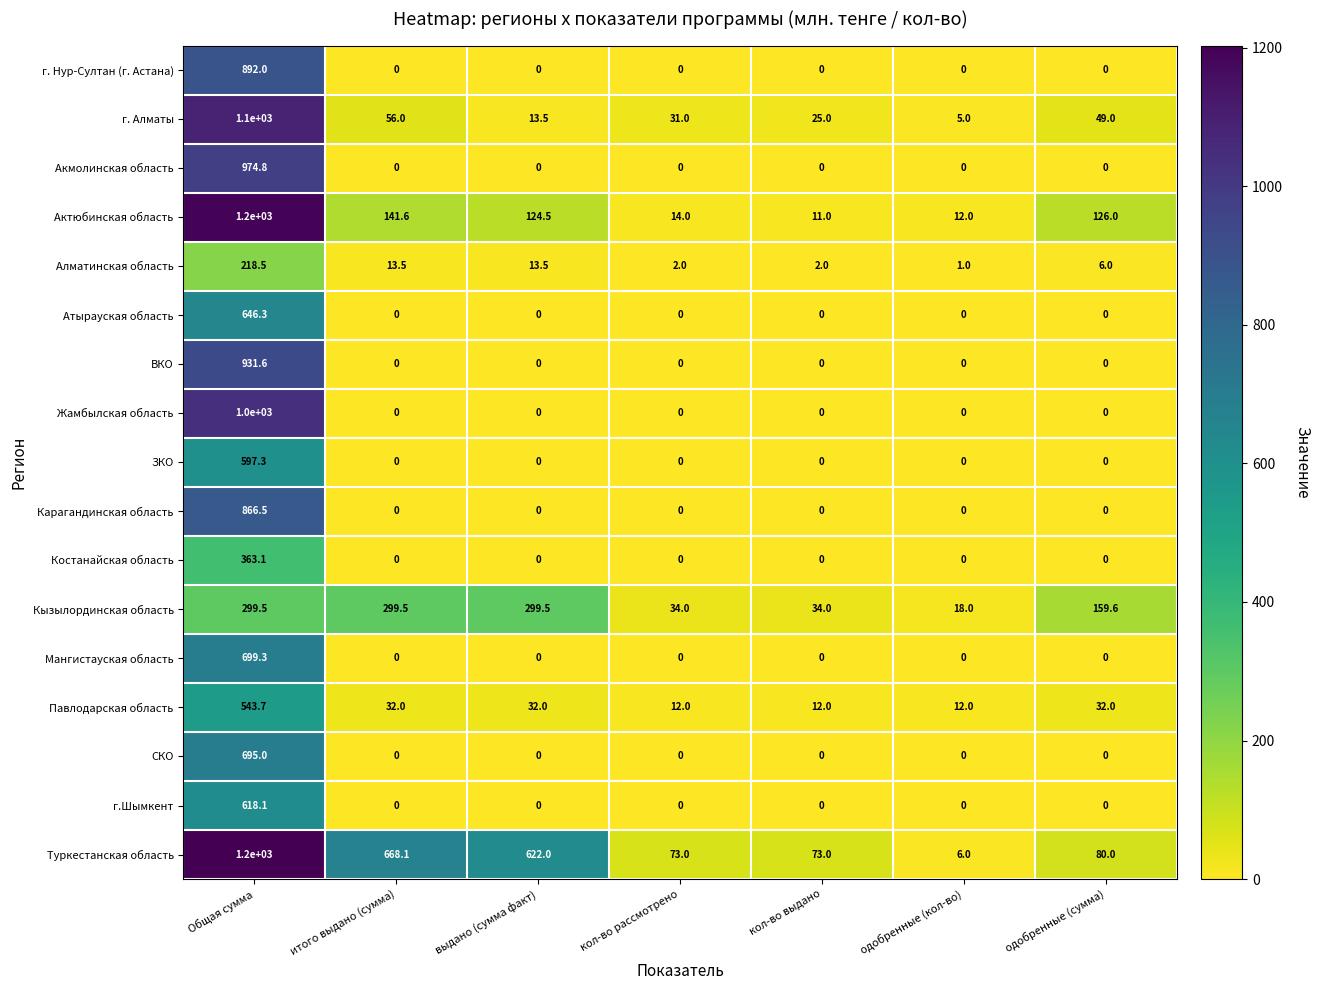

Which series has the widest spread of values?

Туркестанская область